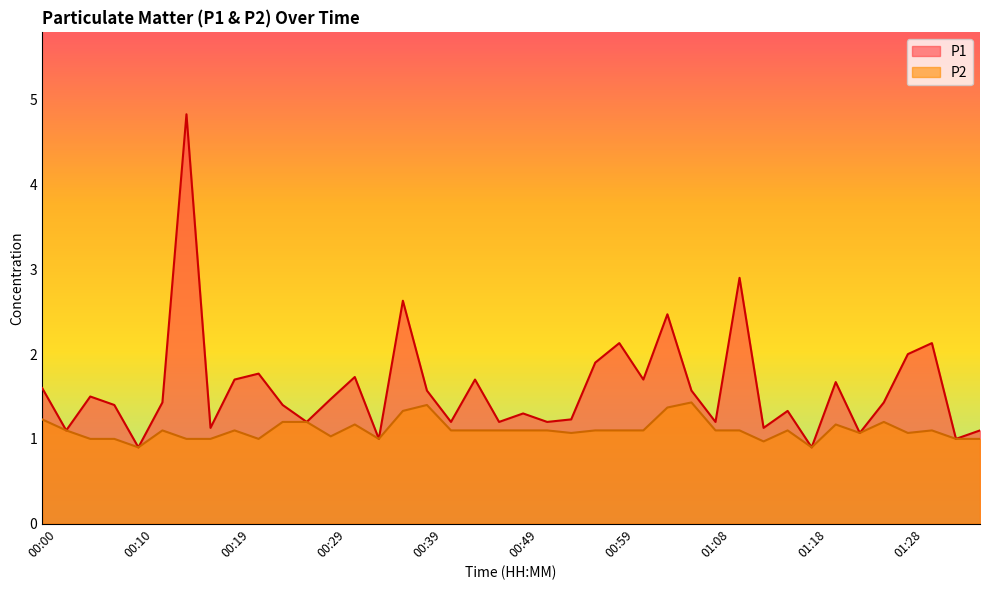

What is the label of the 29th point from the left?

01:08